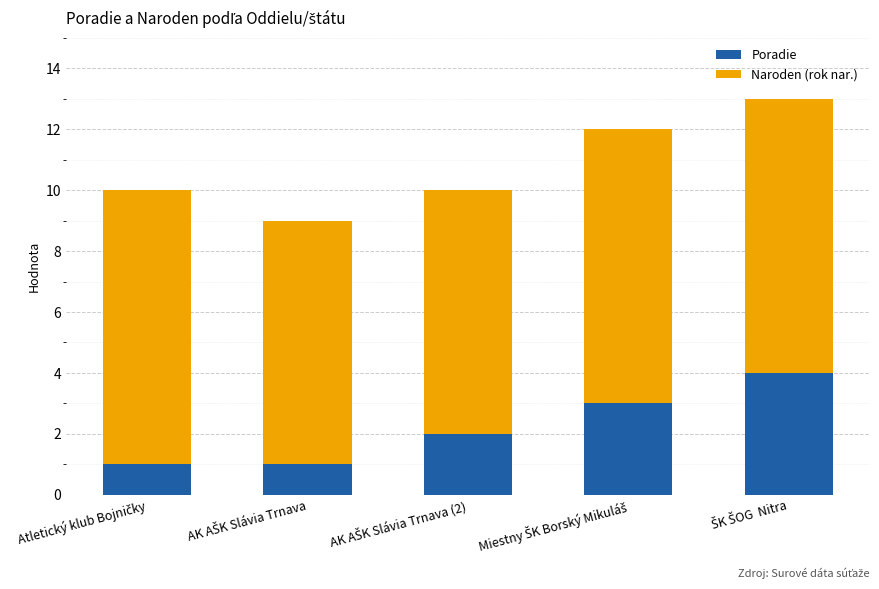

Are the bars grouped side by side (vs. stacked)?

No